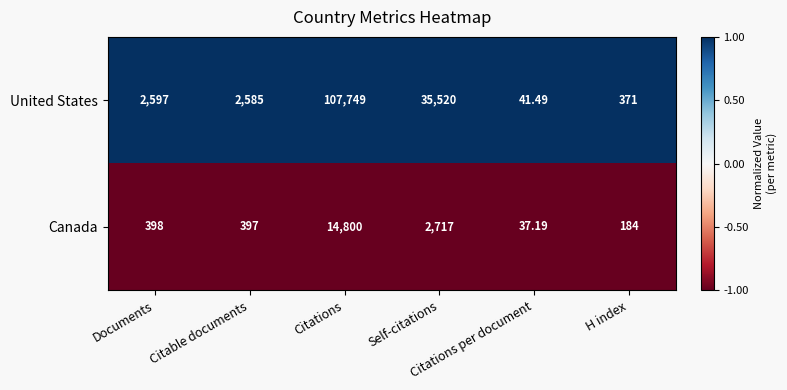

Which label corresponds to the largest value in the chart?

Citations